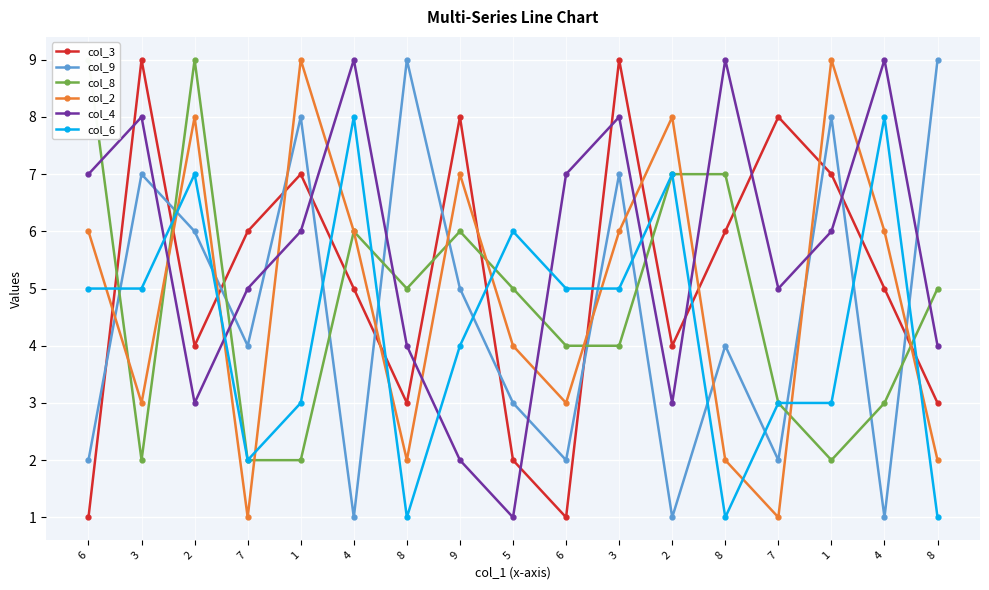

Read the col_6 value at 3.

5